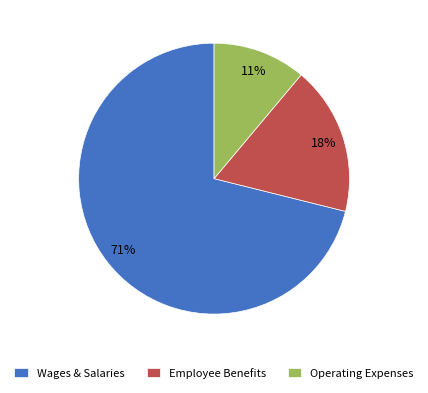

To the nearest percent, what is the difference between the largest and smallest slice percentages?

60%